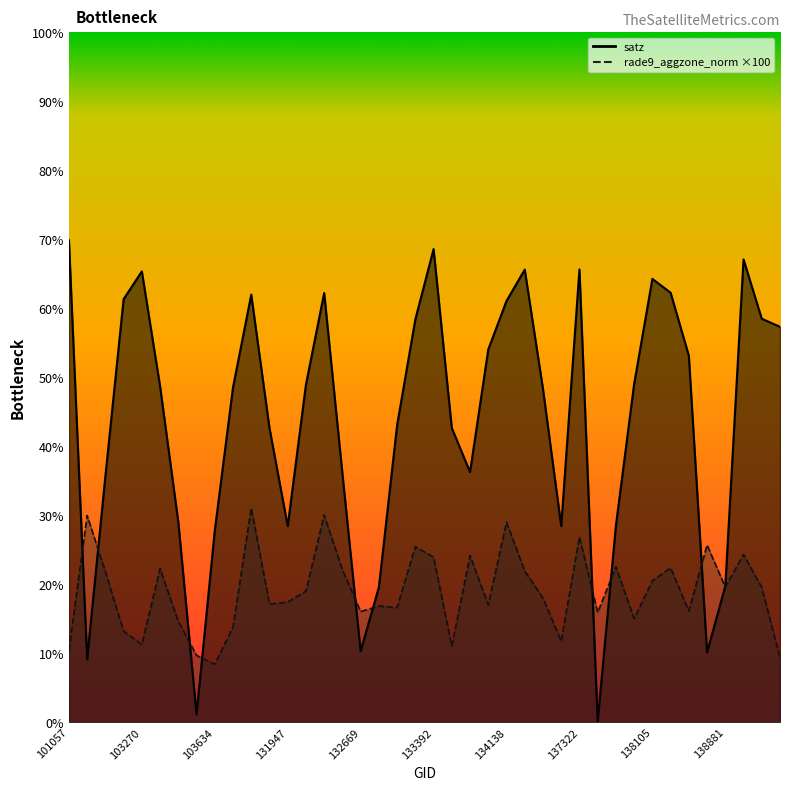

Reading left to right, extract all data points from this chart.

satz: 101057=69.8	102911=9.1	103031=35.7	103160=61.3	103270=65.3	103278=48.7	103396=29.0	103515=1.1	103634=27.8	103752=48.5	103868=62.0	104346=42.6	131947=28.4	132123=48.9	132296=62.2	132488=36.0	132669=10.3	132847=19.6	133027=43.1	133209=58.4	133392=68.6	133404=42.6	133946=36.2	134124=54.0	134138=61.0	134308=65.6	134322=48.3	134505=28.4	137322=65.6	137715=0.1	137903=28.5	138092=49.0	138105=64.2	138282=62.2	138296=53.1	138688=10.1	138881=19.7	139094=67.1	139269=58.5	139283=57.3
rade9_aggzone_norm: 101057=10.4	102911=29.9	103031=21.8	103160=13.2	103270=11.2	103278=22.2	103396=14.6	103515=9.7	103634=8.4	103752=13.8	103868=31.0	104346=17.1	131947=17.4	132123=19.0	132296=30.0	132488=22.1	132669=16.0	132847=16.8	133027=16.6	133209=25.4	133392=23.9	133404=11.0	133946=24.1	134124=17.0	134138=29.0	134308=21.9	134322=18.0	134505=11.7	137322=26.9	137715=15.9	137903=22.5	138092=15.0	138105=20.5	138282=22.4	138296=16.1	138688=25.7	138881=19.6	139094=24.3	139269=19.5	139283=9.4